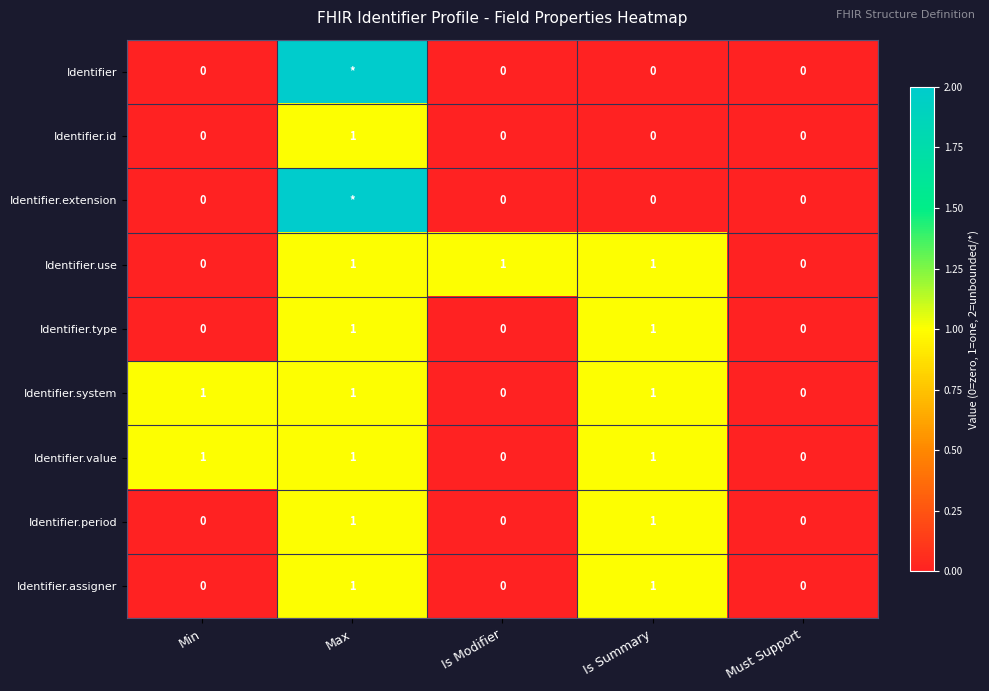

The value of Identifier.use at Max is 1. True or false?

True